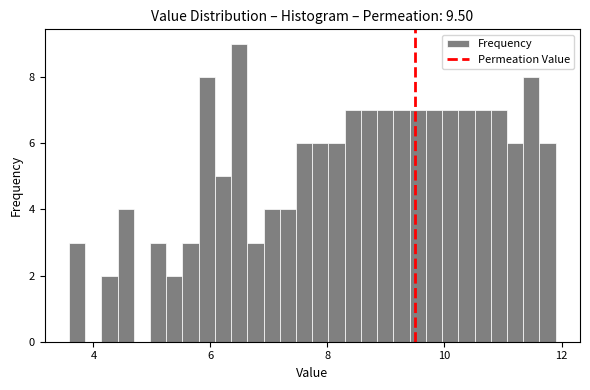

Around what value on the x-axis is the tallest bar? Give the approximate position of its centre, as read against the axis.

6.4